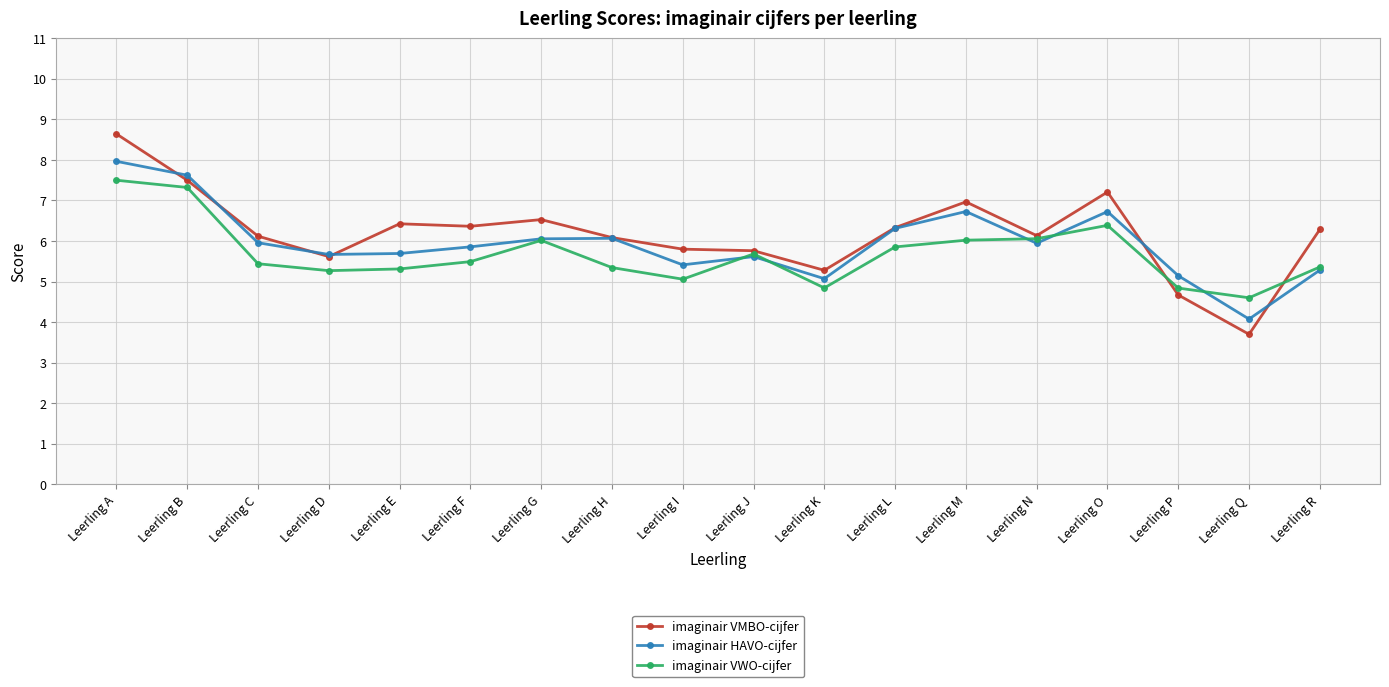

Which category has the highest value in the imaginair HAVO-cijfer series?

Leerling A